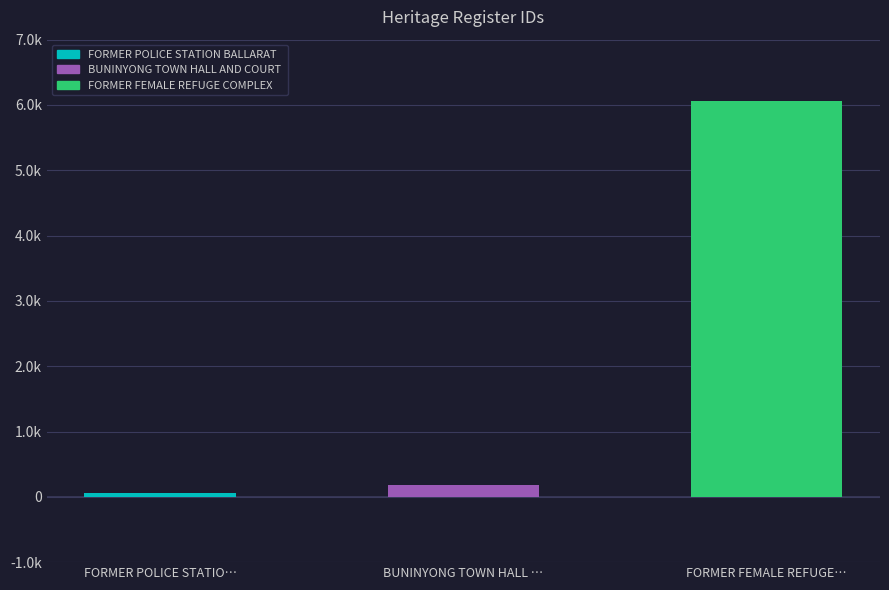

What is the ratio of the value at FORMER FEMALE REFUGE… to the value at FORMER POLICE STATIO…?

99.4